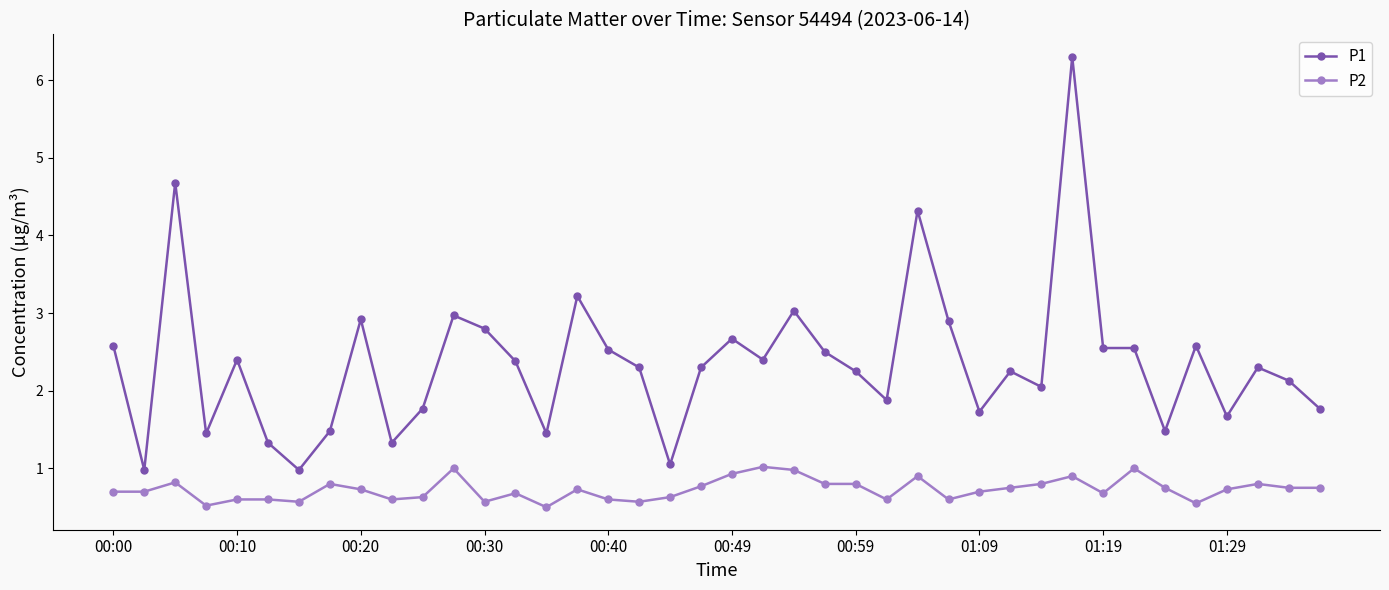

True or false: P2 and P1 intersect in this chart.

False